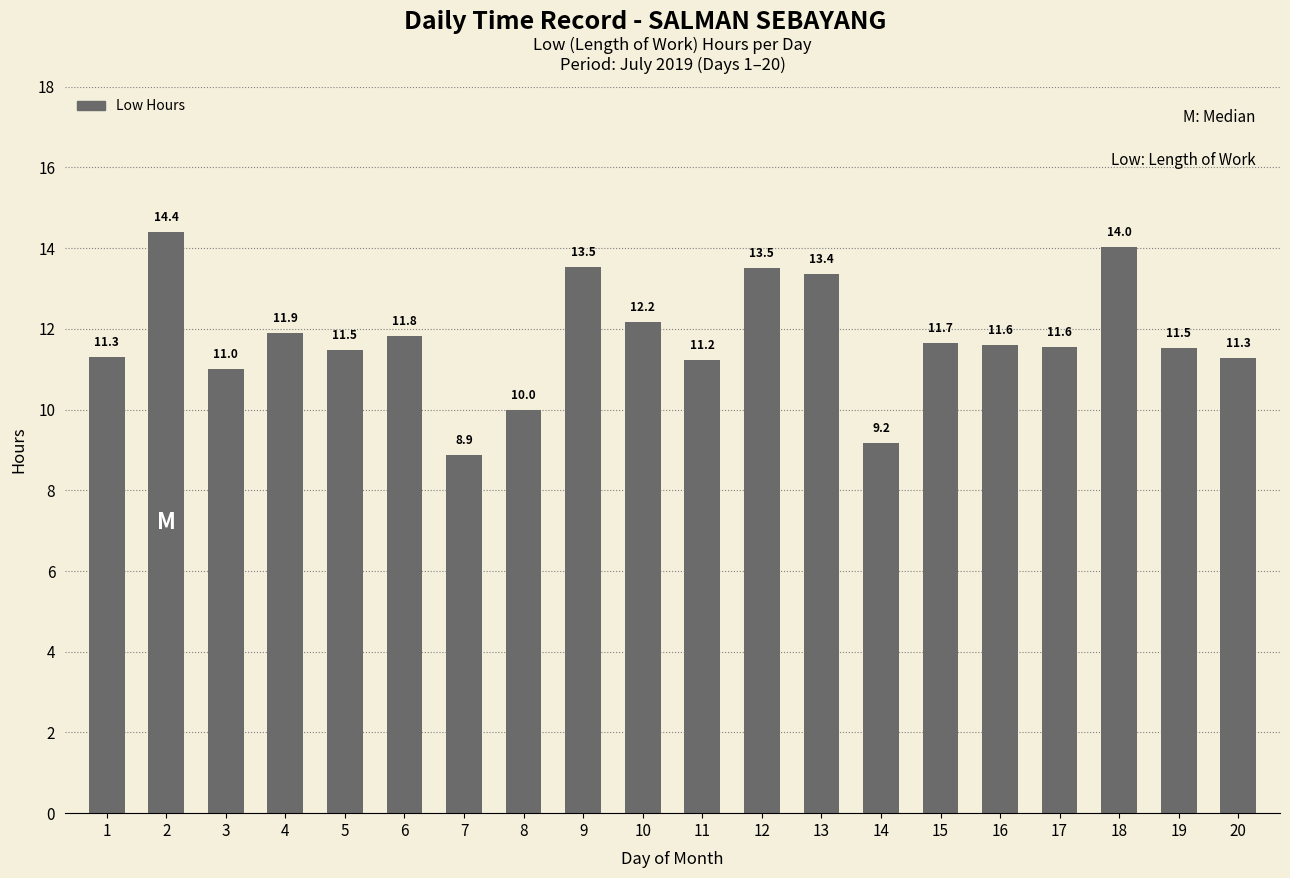

Between 4 and 7, which is larger?

4